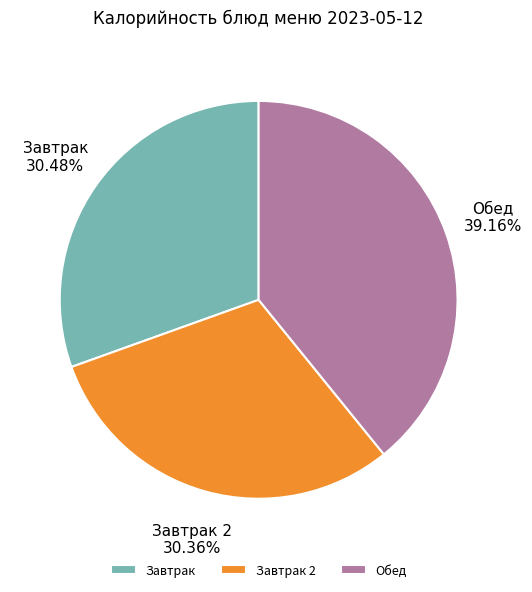

What is the largest slice in the pie chart?

Обед